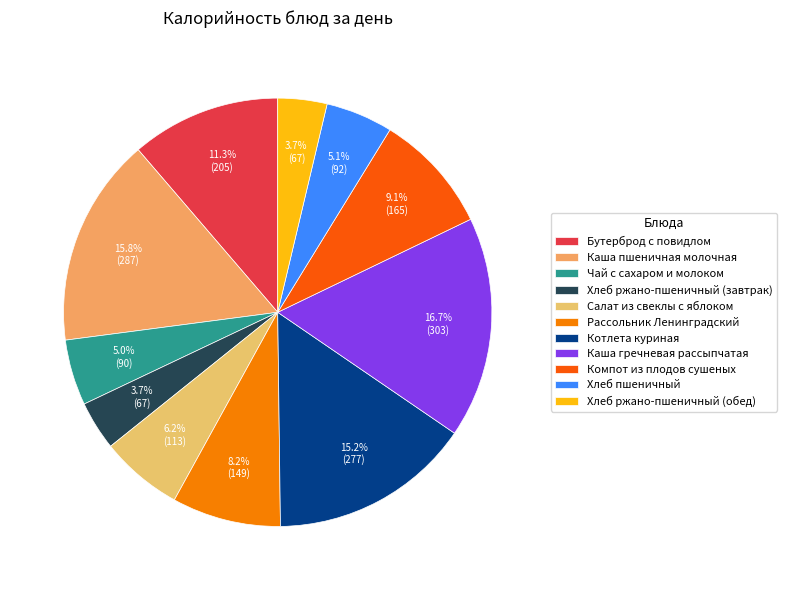

Is there a majority slice in this chart?

No